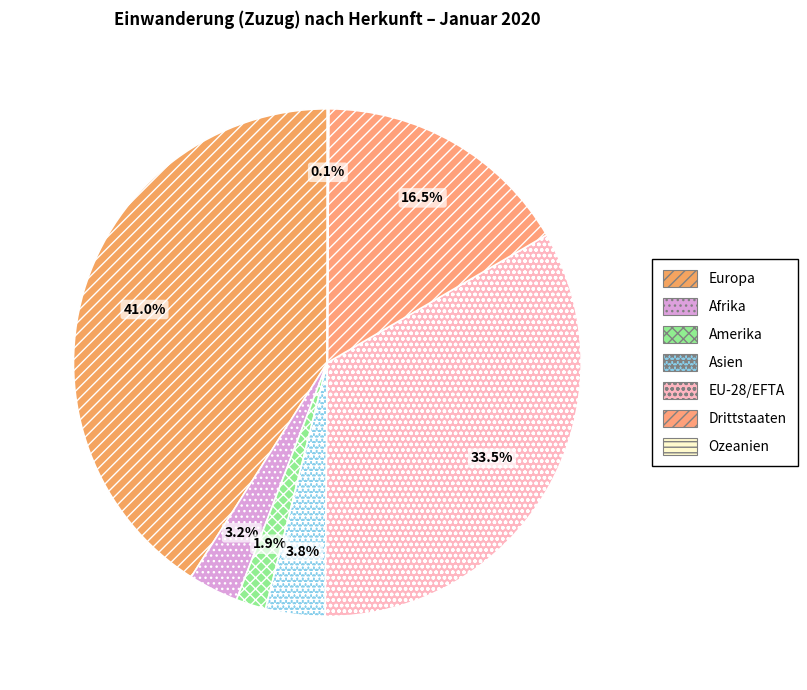

What is the ratio of the value at EU-28/EFTA to the value at Amerika?

17.5